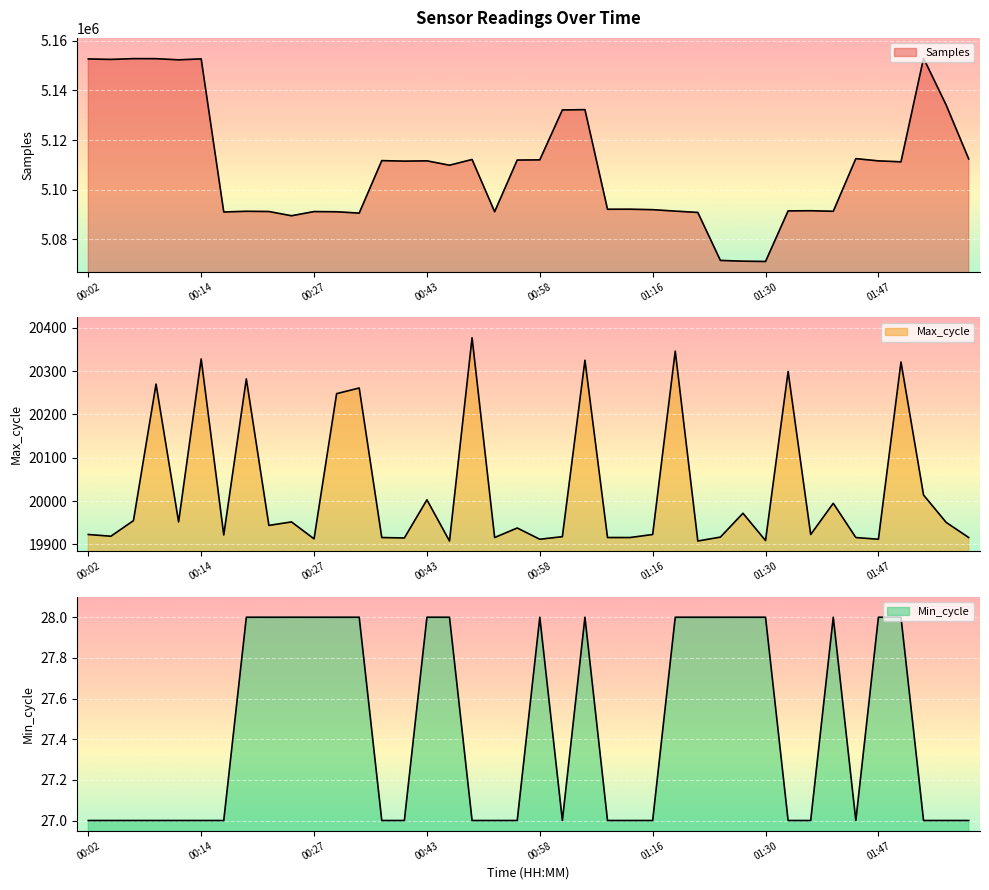

True or false: Min_cycle has more than 1 points higher than both neighbors.

True